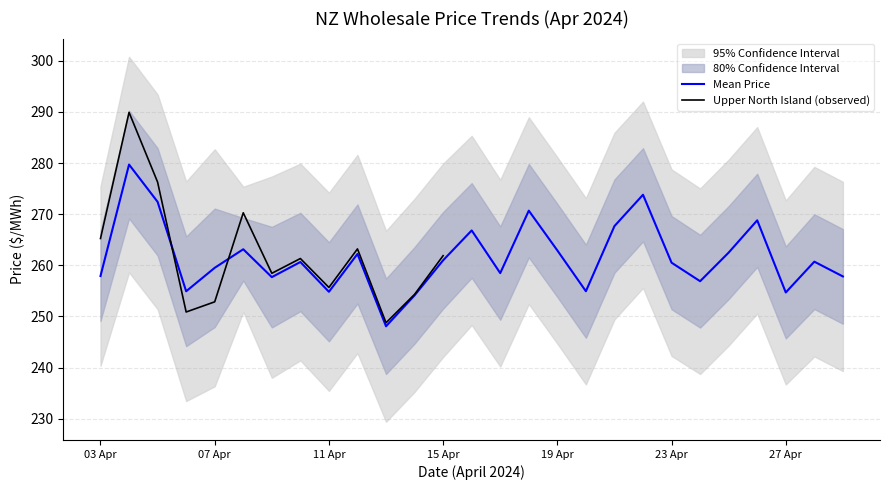

The Mean Price series shows 157.0 at 07 Apr. True or false?

False